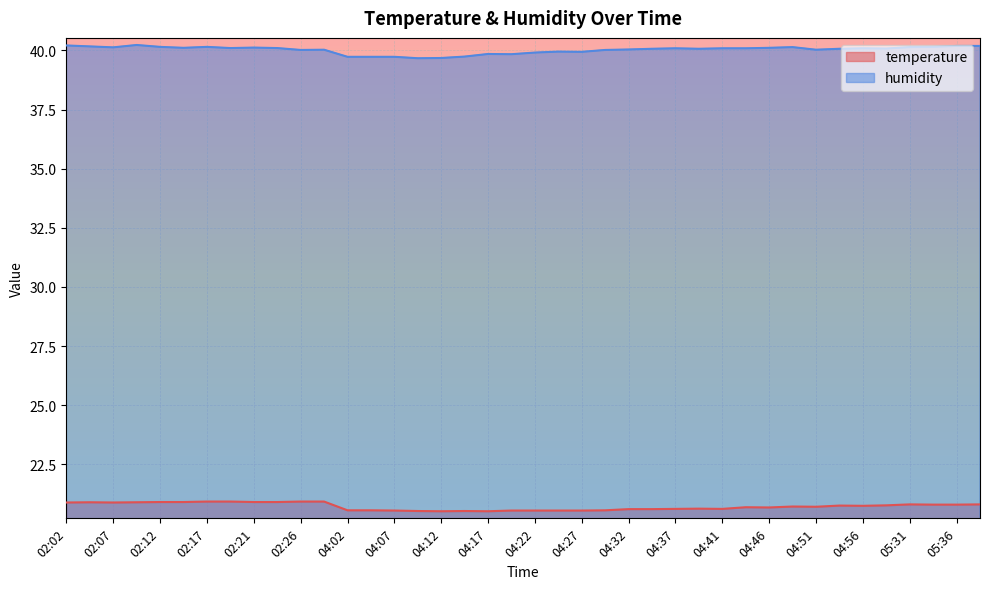

Count the number of categories in the chart.

40